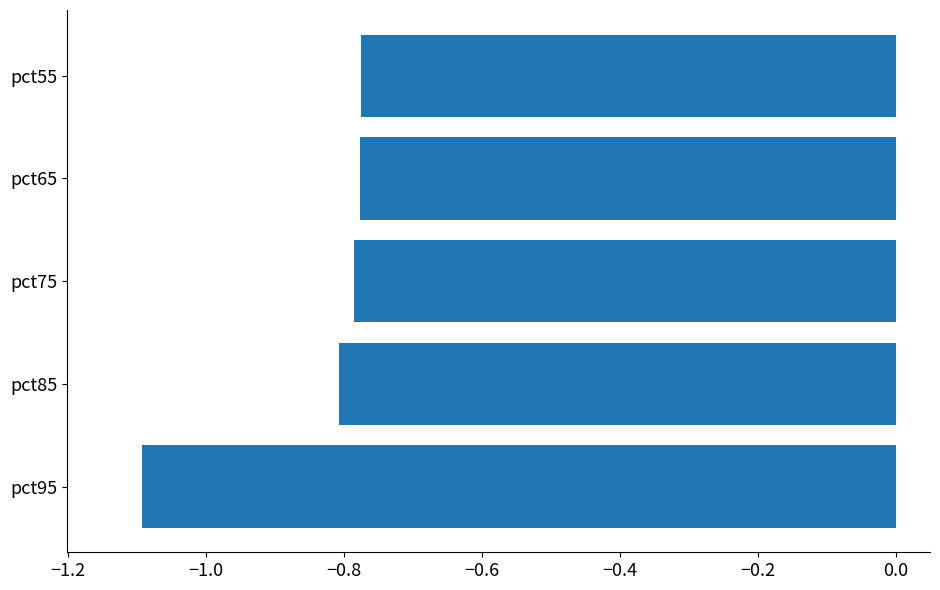

What is the minimum value shown in the chart?

-1.1